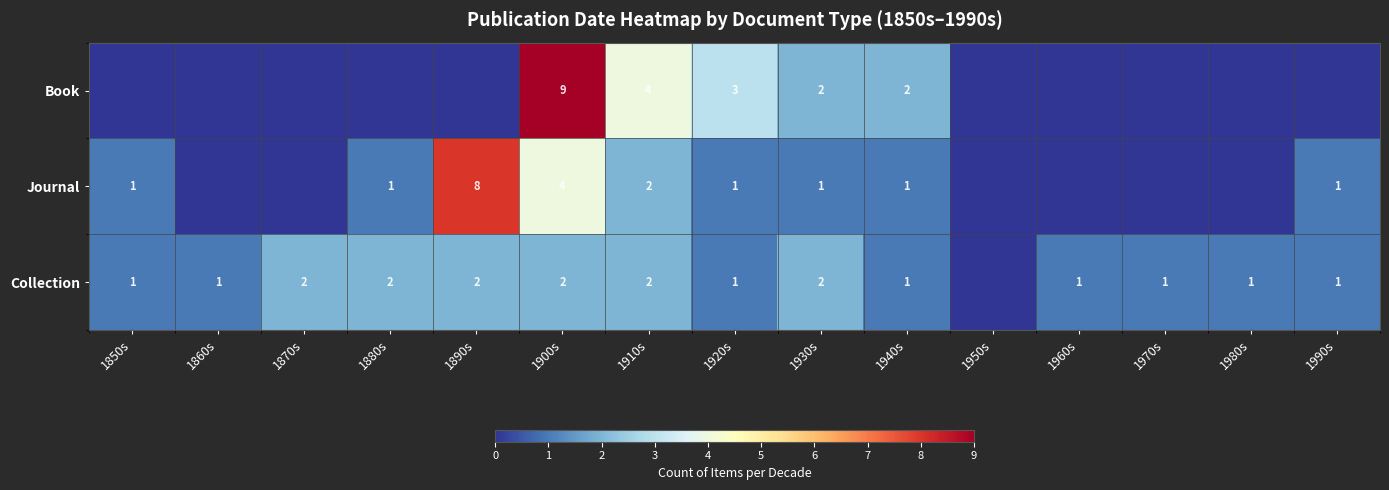

True or false: Book has a value of 3 at 1930s.

False